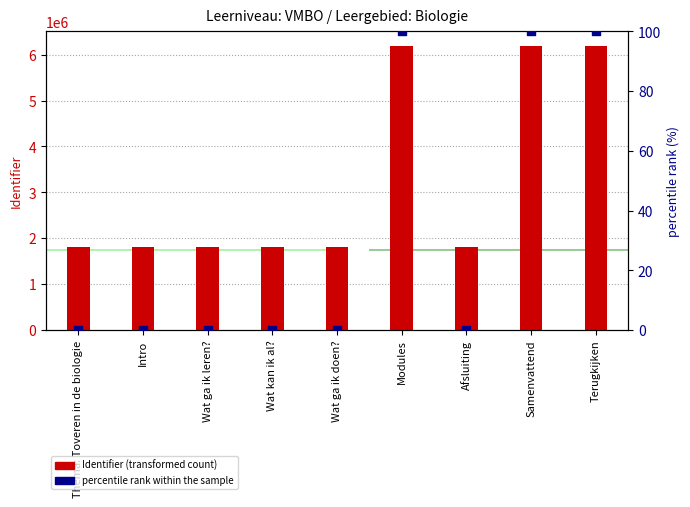

Which series contains the highest Y value?

Identifier (transformed count)